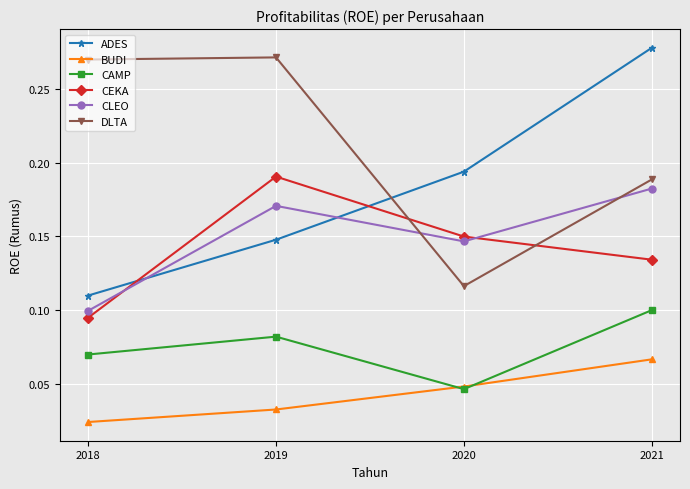

Between which two adjacent categories do DLTA and CLEO first intersect?

2019 and 2020